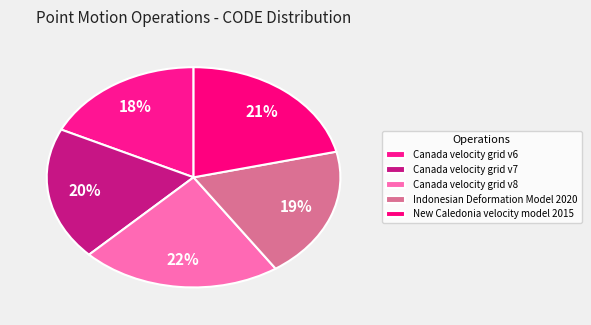

Count the number of slices in the pie.

5